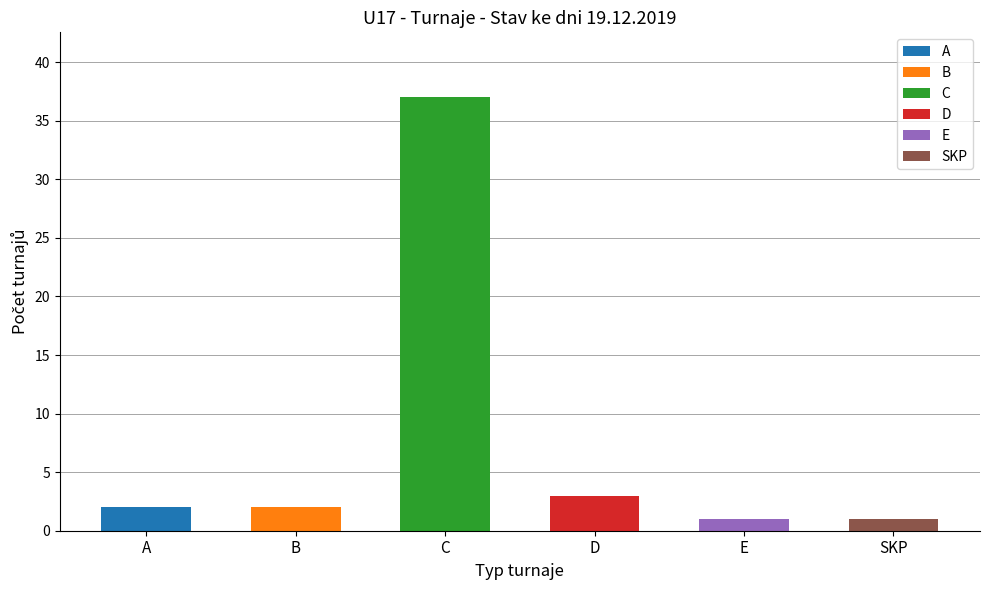

What is the sum of the values at B and C?

39